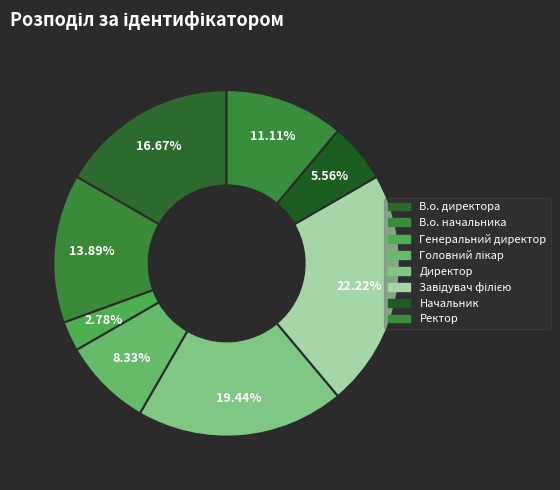

What is the change in value from Директор to Начальник?

-5